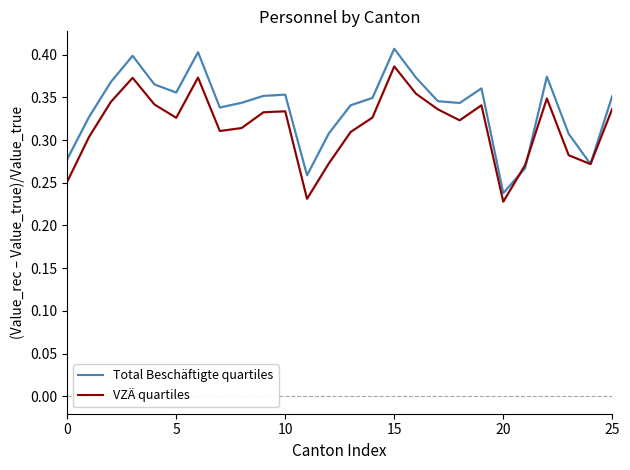

How many lines are shown in the chart?

2